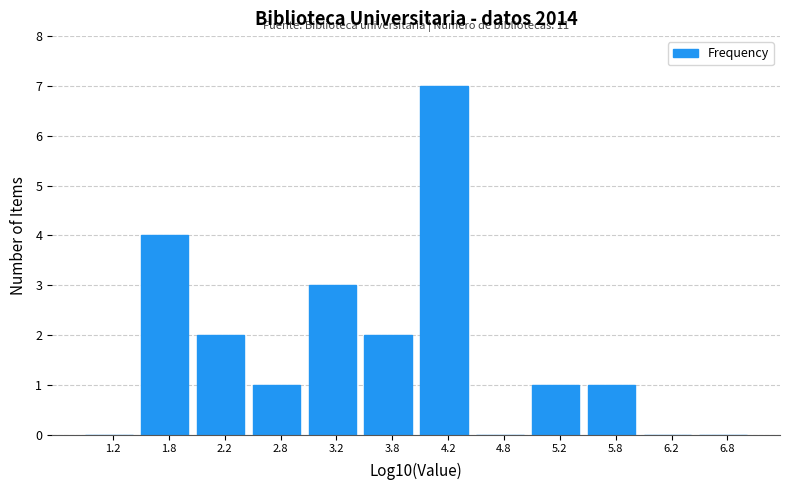

Which range on the x-axis has the tallest bar?

4.0 to 4.5